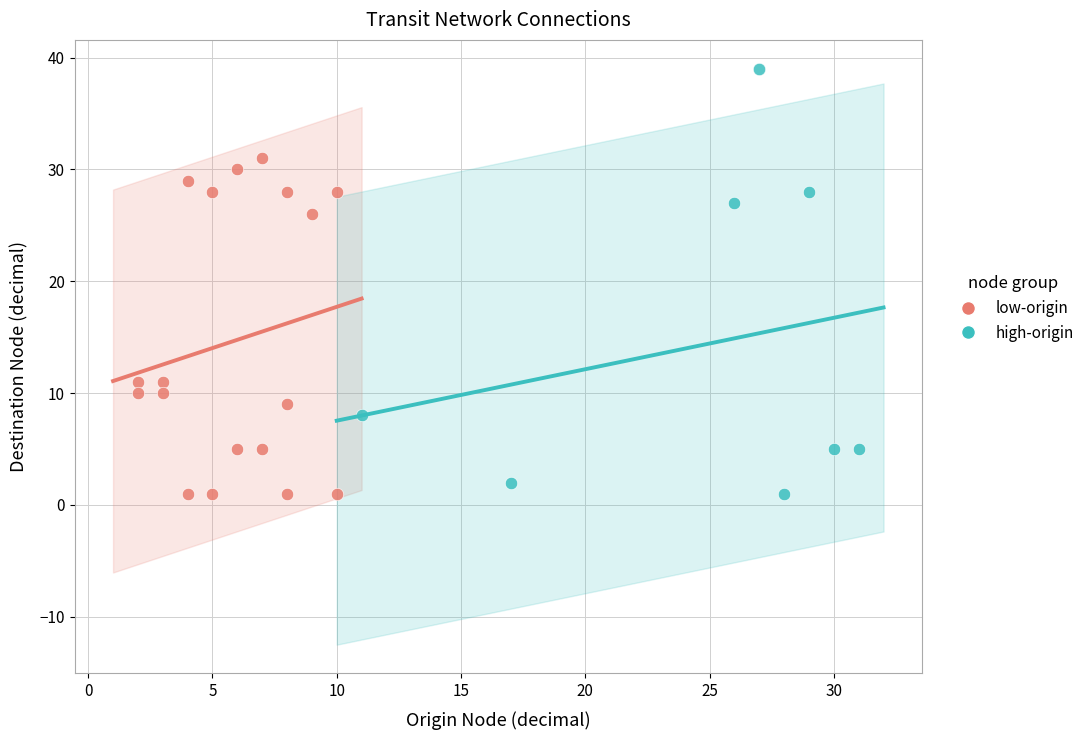

What are all the series names shown in the legend?

low-origin, high-origin